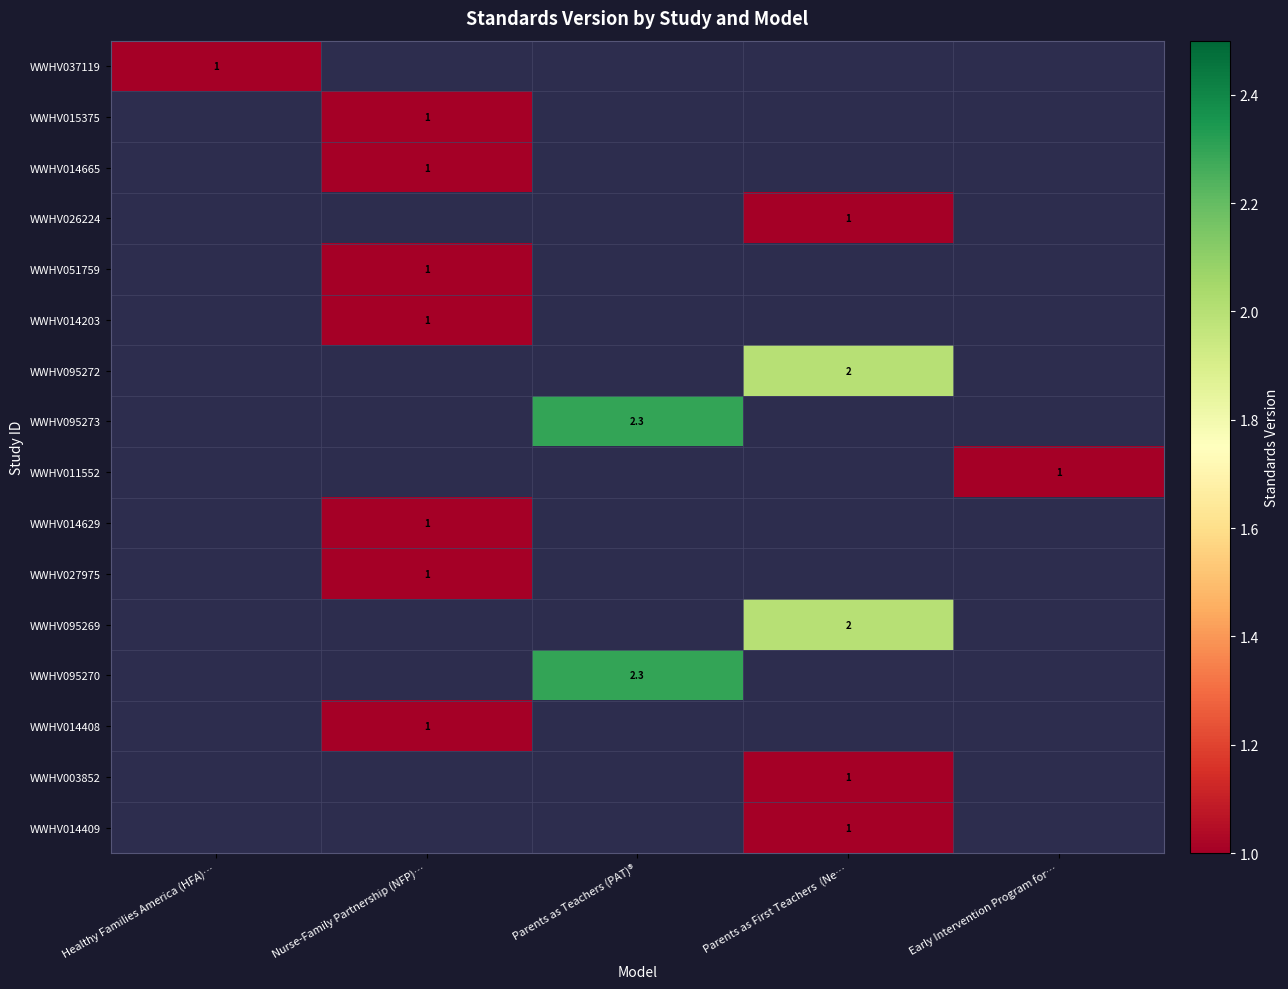

What is the total value across all series at Healthy Families America (HFA)…?

1.0